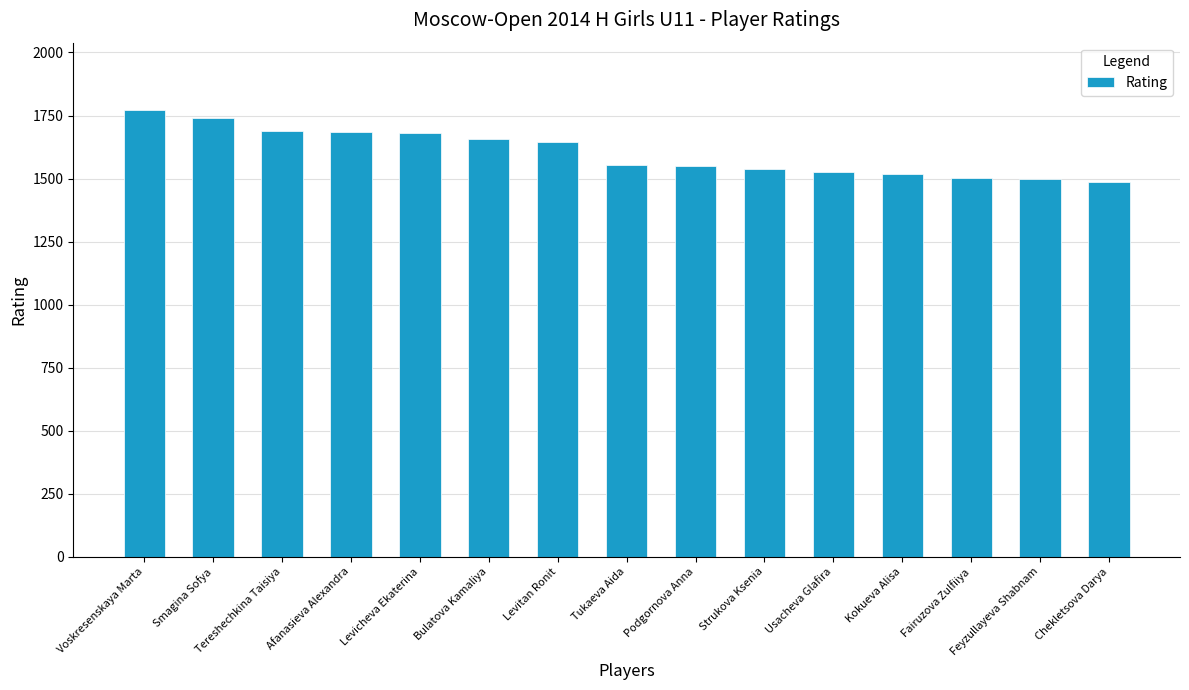

What is the label of the 1st bar from the left?

Voskresenskaya Marta